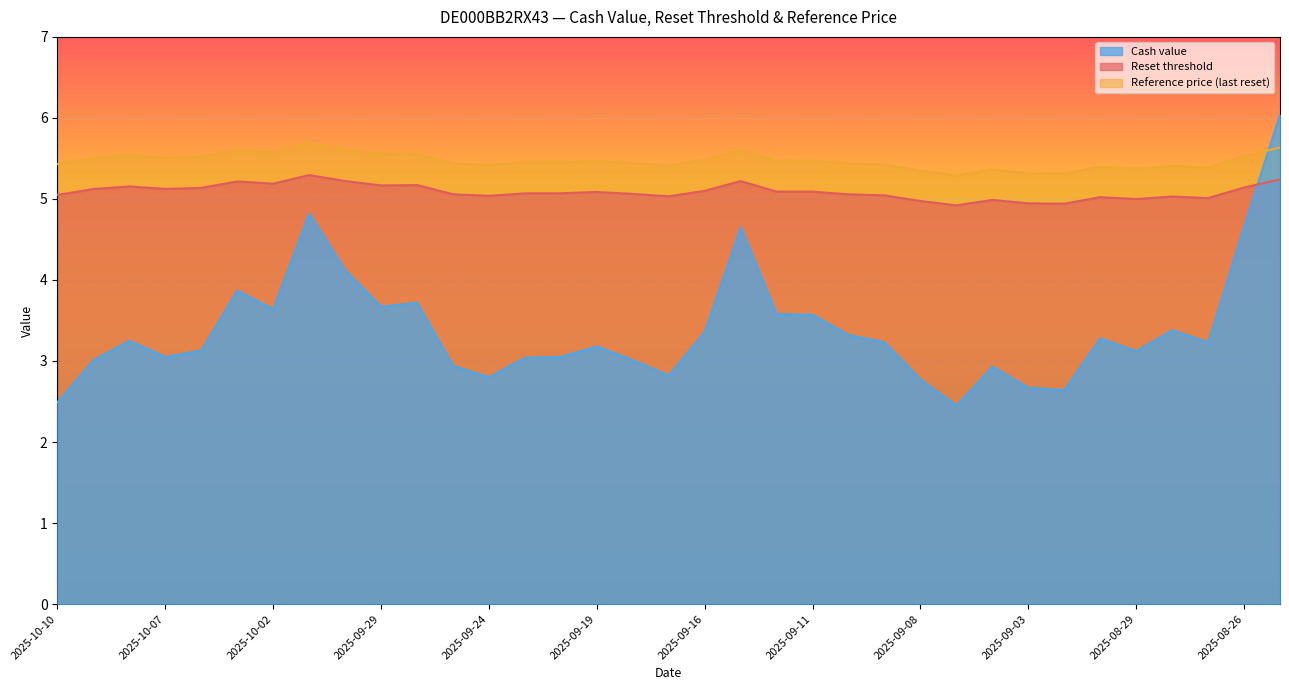

Which series has the largest range (max minus min)?

Cash value